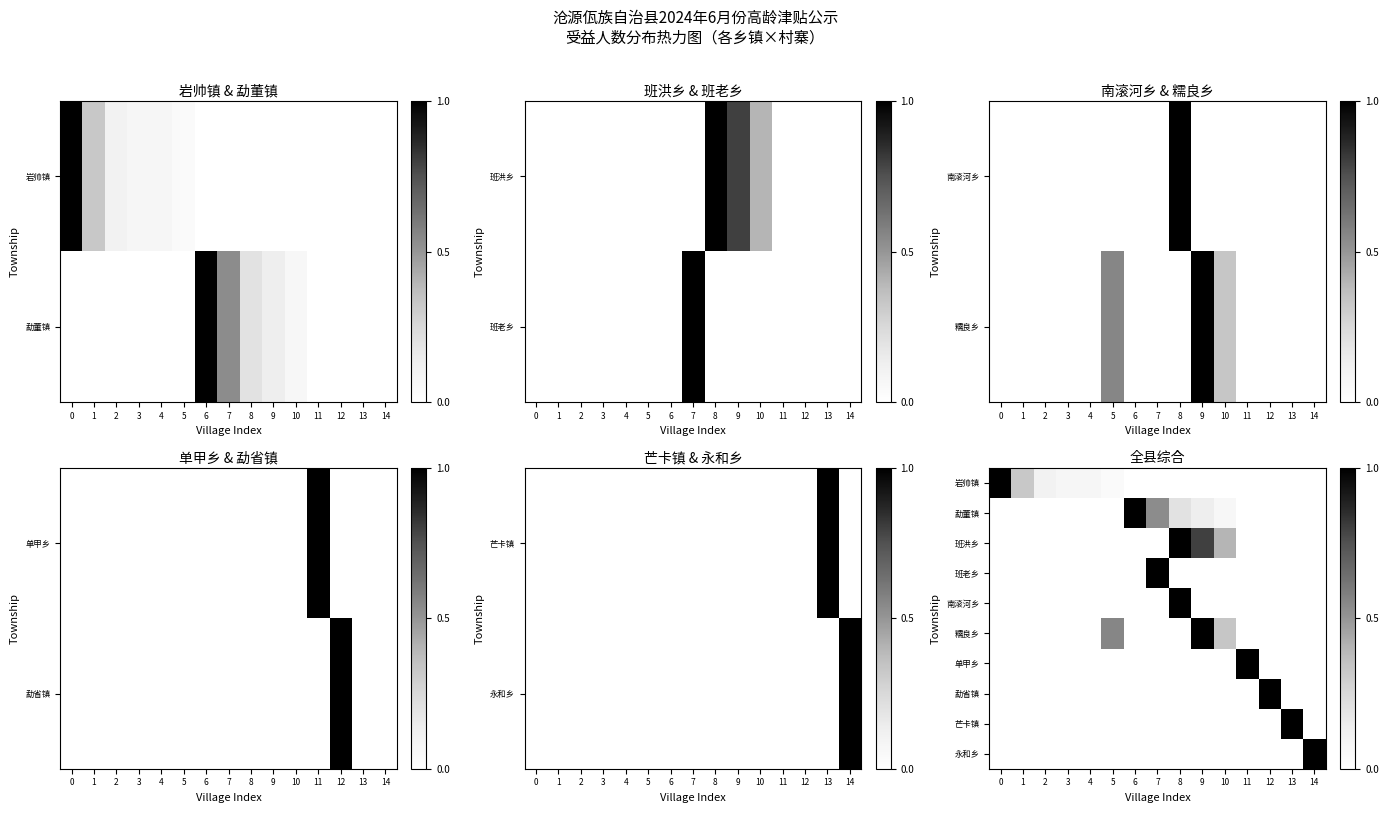

Is it true that 芒卡镇 equals 0.0 at 14?

True